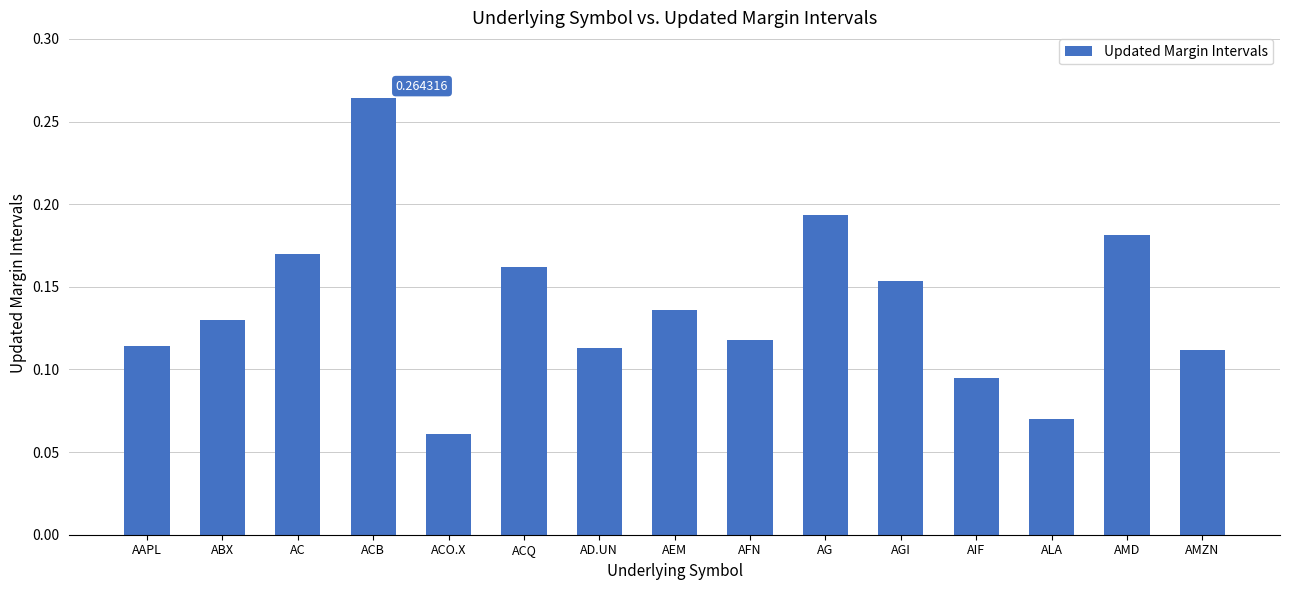

What is the sum of all values?

2.1